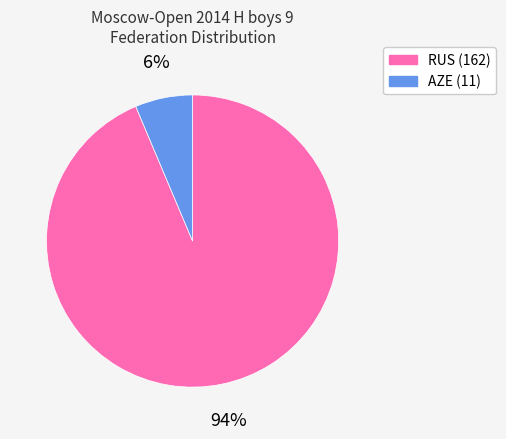

Is there a majority slice in this chart?

Yes